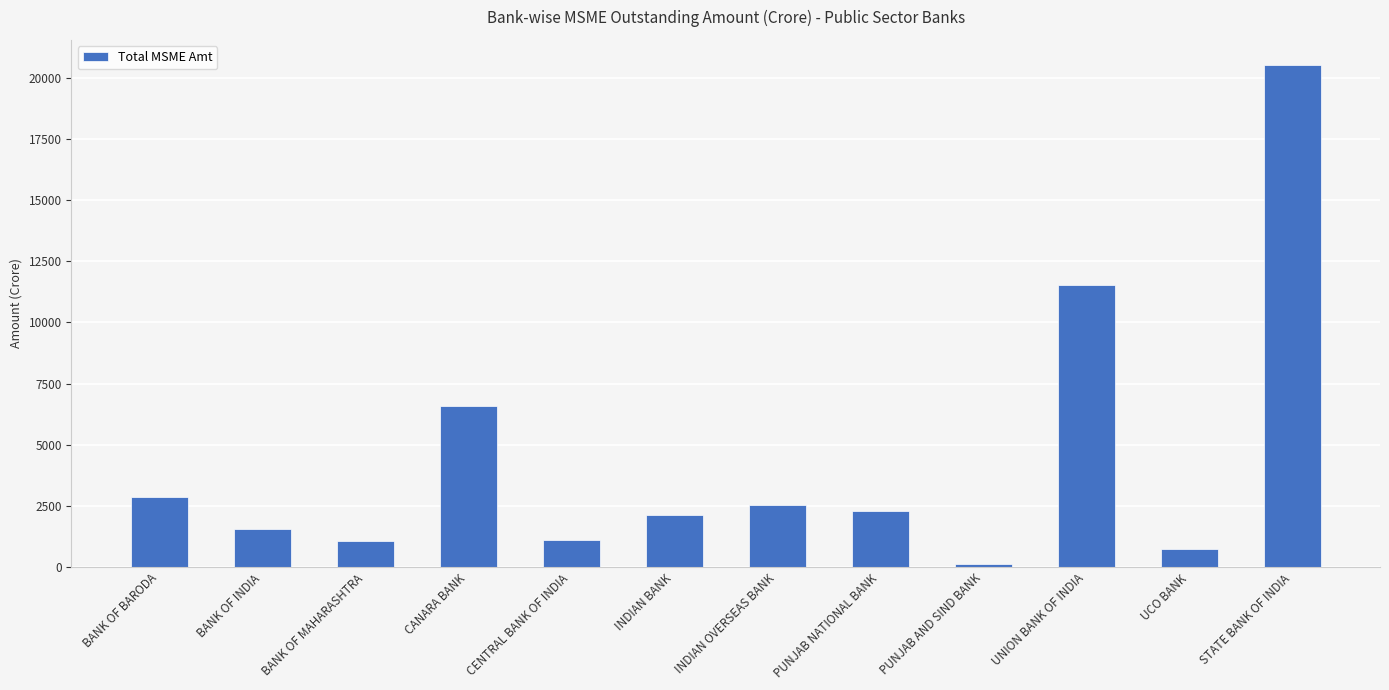

What position from the right is STATE BANK OF INDIA?

1